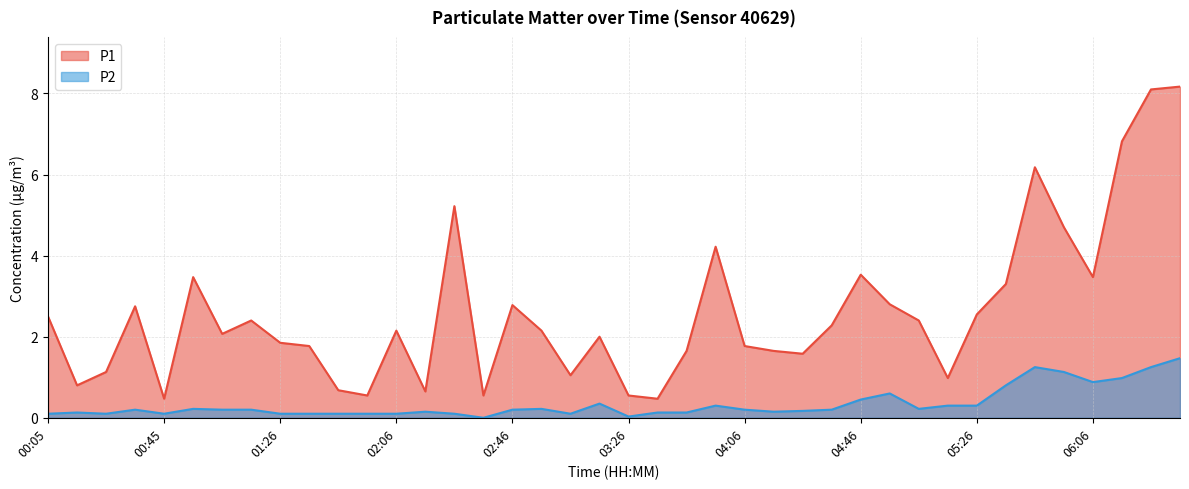

Reading right to left, what are all the values shown in this chart?

P1: 06:36=8.2	06:26=8.1	06:16=6.8	06:06=3.5	05:56=4.7	05:46=6.2	05:36=3.3	05:26=2.5	05:16=1.0	05:06=2.4	04:56=2.8	04:46=3.5	04:36=2.3	04:26=1.6	04:16=1.6	04:06=1.8	03:56=4.2	03:46=1.6	03:36=0.5	03:26=0.6	03:16=2.0	03:06=1.1	02:56=2.1	02:46=2.8	02:36=0.6	02:26=5.2	02:16=0.7	02:06=2.1	01:56=0.6	01:46=0.7	01:36=1.8	01:26=1.9	01:16=2.4	01:05=2.1	00:55=3.5	00:45=0.5	00:35=2.8	00:25=1.1	00:15=0.8	00:05=2.5
P2: 06:36=1.5	06:26=1.2	06:16=1.0	06:06=0.9	05:56=1.1	05:46=1.2	05:36=0.8	05:26=0.3	05:16=0.3	05:06=0.2	04:56=0.6	04:46=0.5	04:36=0.2	04:26=0.2	04:16=0.1	04:06=0.2	03:56=0.3	03:46=0.1	03:36=0.1	03:26=0.0	03:16=0.3	03:06=0.1	02:56=0.2	02:46=0.2	02:36=0.0	02:26=0.1	02:16=0.1	02:06=0.1	01:56=0.1	01:46=0.1	01:36=0.1	01:26=0.1	01:16=0.2	01:05=0.2	00:55=0.2	00:45=0.1	00:35=0.2	00:25=0.1	00:15=0.1	00:05=0.1